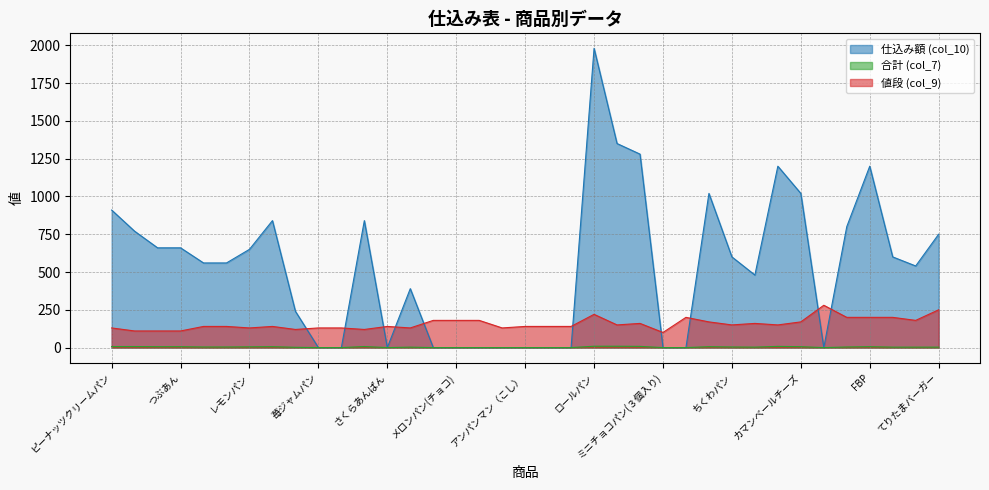

How many values in the 値段 (col_9) series are below 140?

12